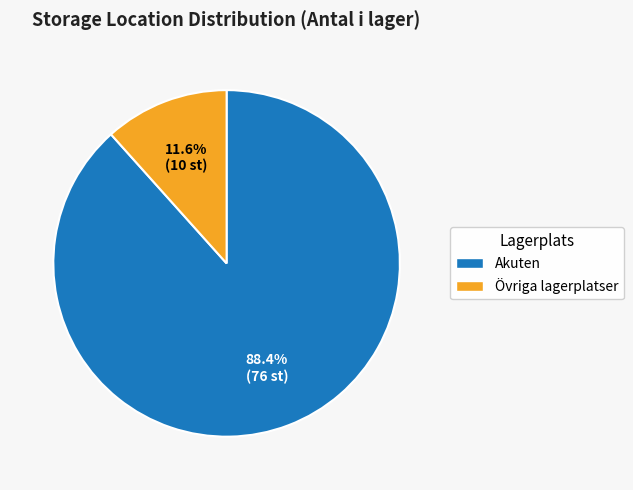

What is the smallest slice in the pie chart?

Övriga lagerplatser